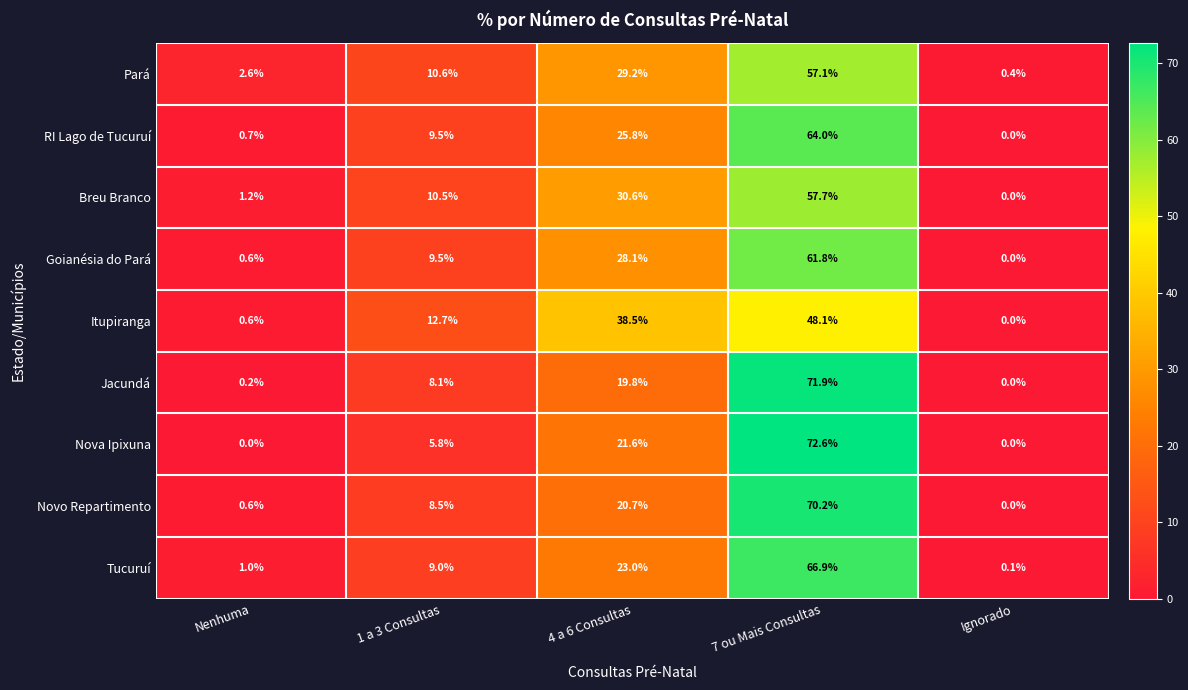

What is the spread (max minus min) of values at Nenhuma?

2.6